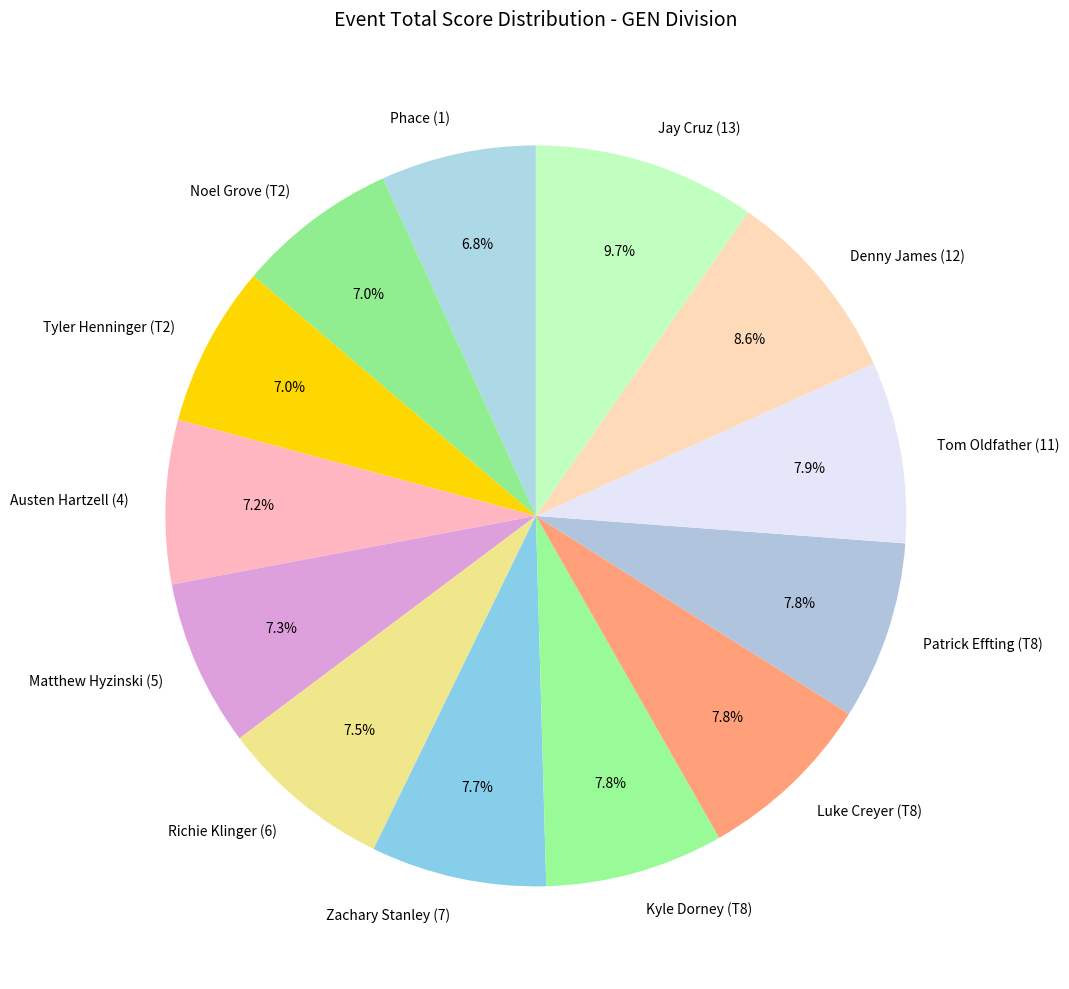

What percentage is the Luke Creyer (T8) slice, to the nearest percent?

8%